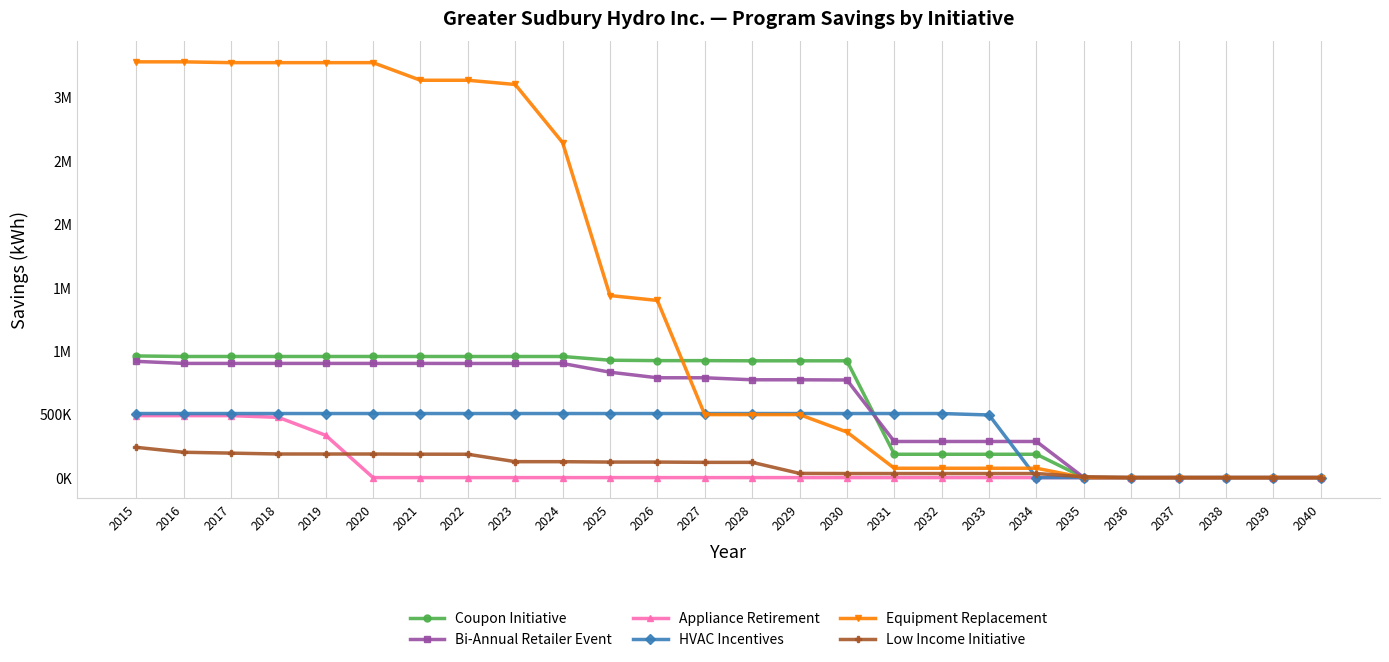

True or false: Bi-Annual Retailer Event and Low Income Initiative cross at least once.

True